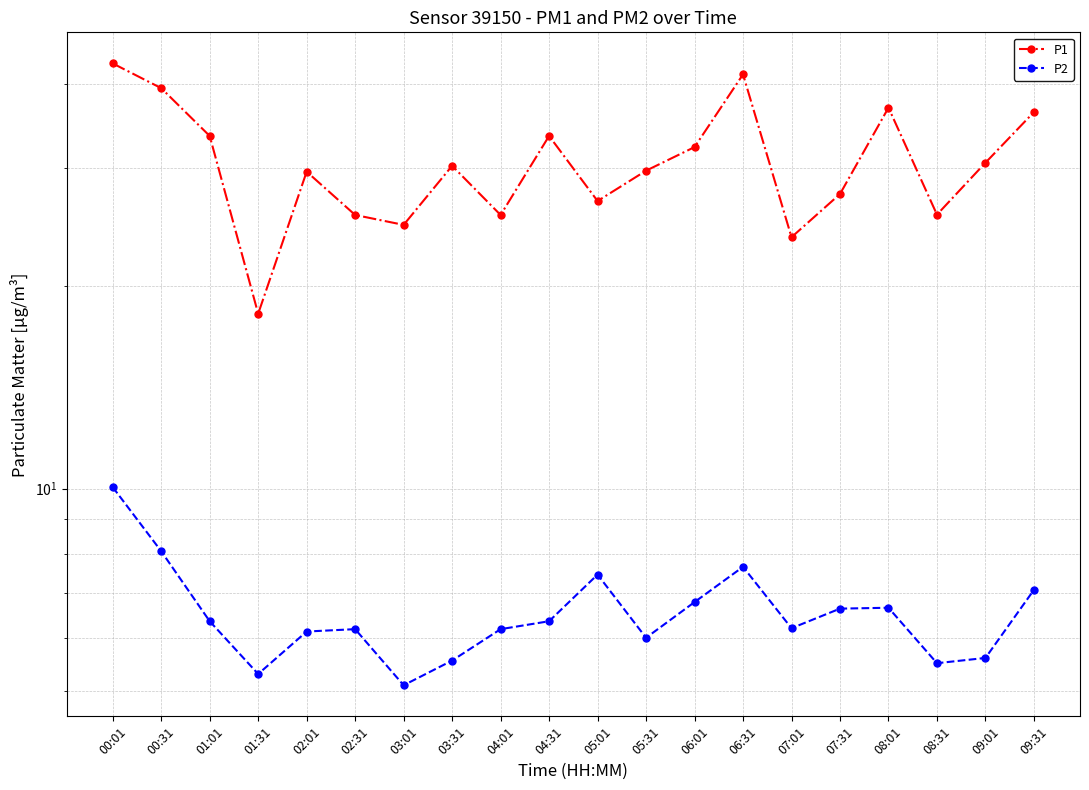

Does the chart have visible grid lines?

Yes